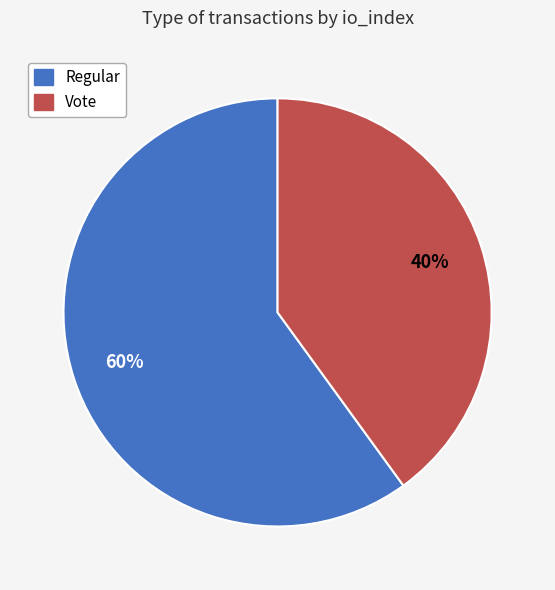

Is there a majority slice in this chart?

Yes